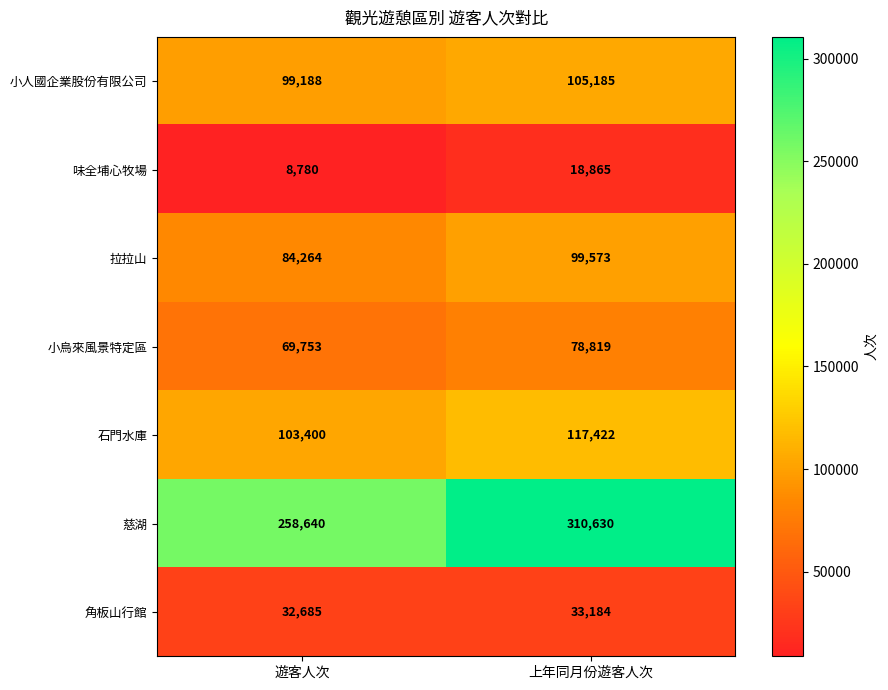

The 石門水庫 series shows 142155 at 遊客人次. True or false?

False